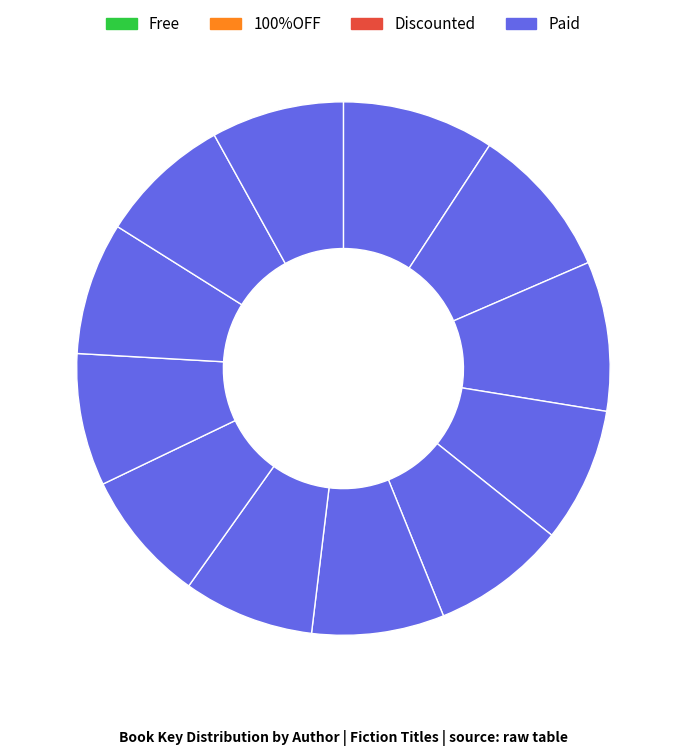

Is there a majority slice in this chart?

No